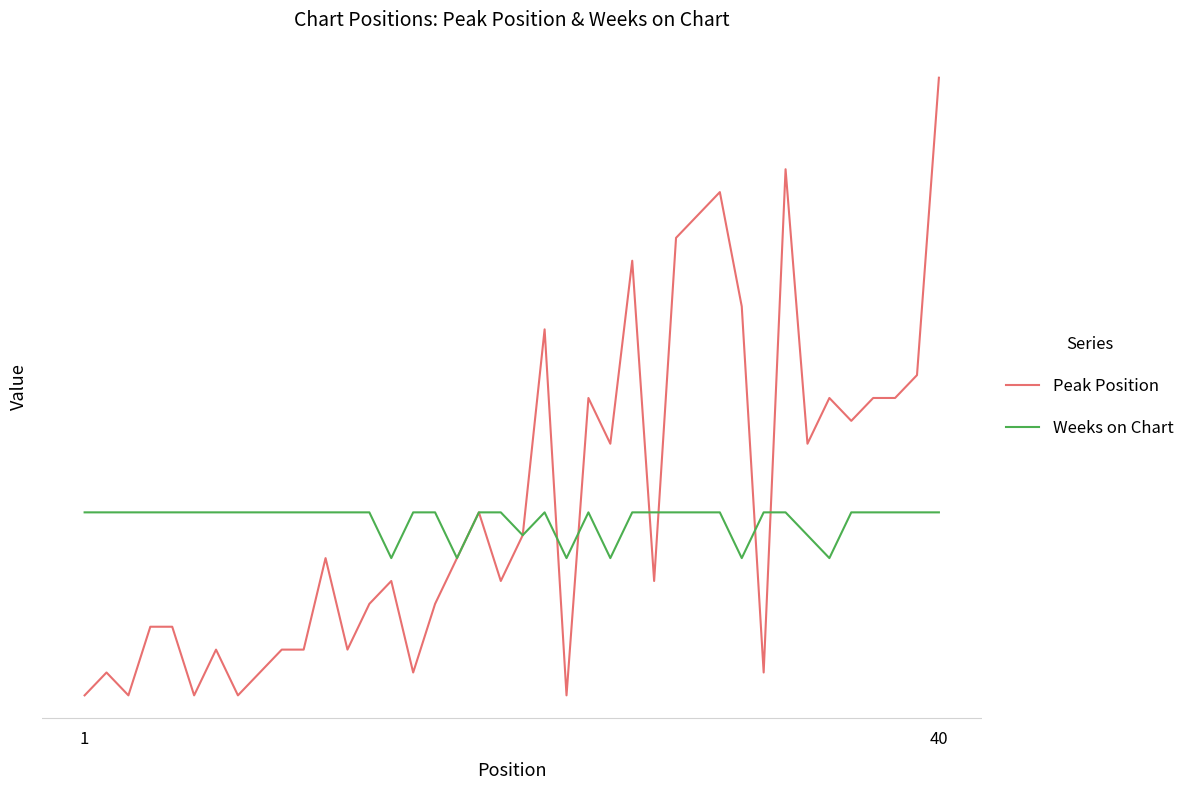

Which series has the largest range (max minus min)?

Peak Position